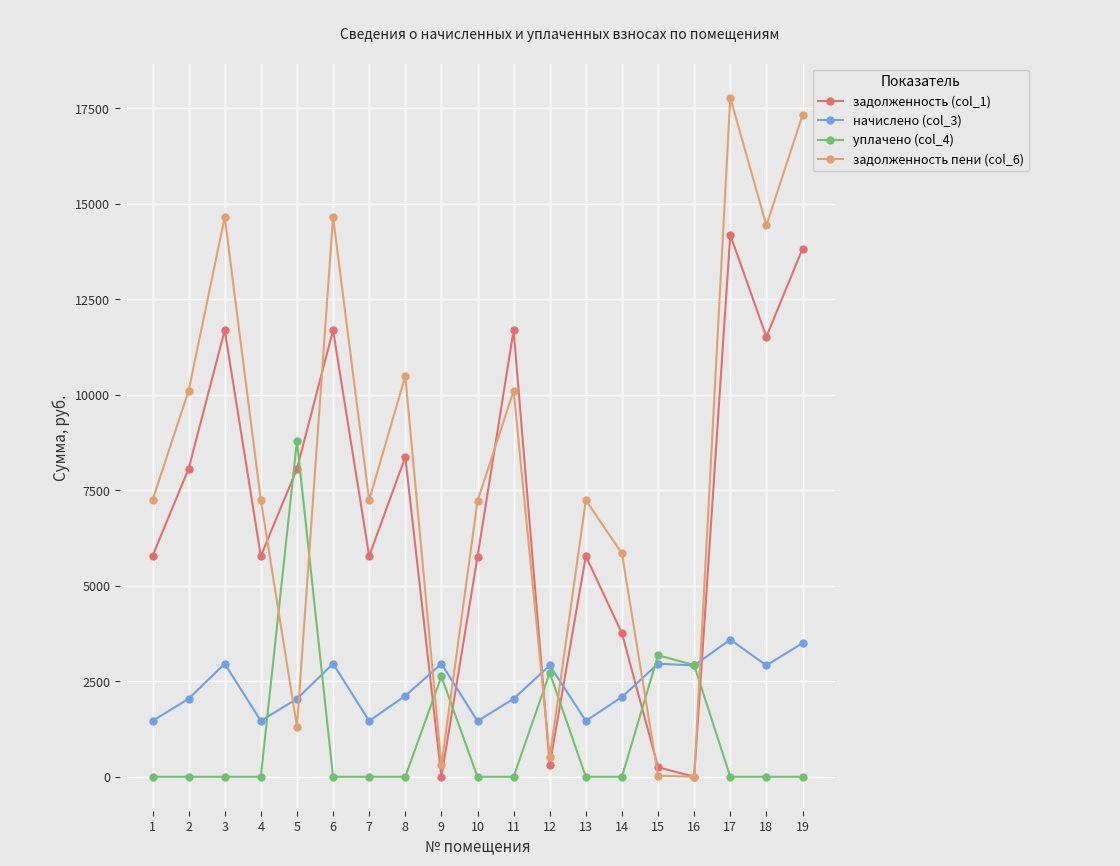

Between 11 and 16, which series saw the biggest shift?

задолженность (col_1)